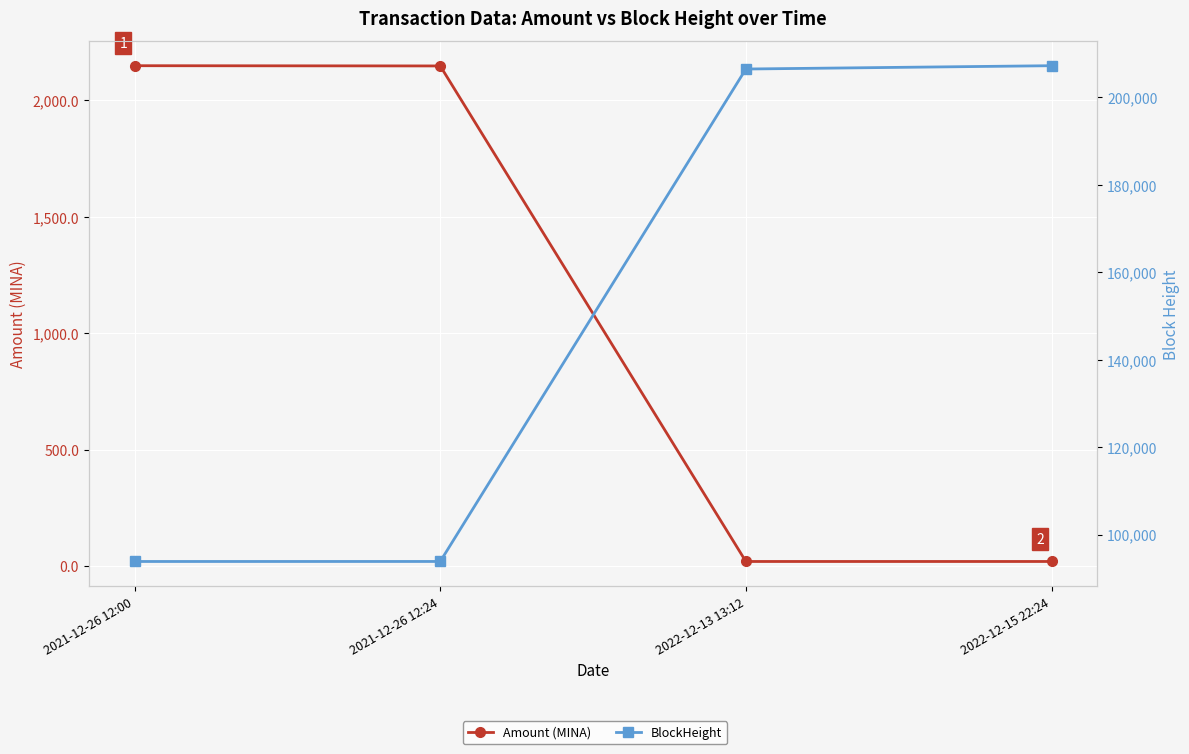

What is the approximate value of Amount (MINA) at 2021-12-26 12:24?

2147.5